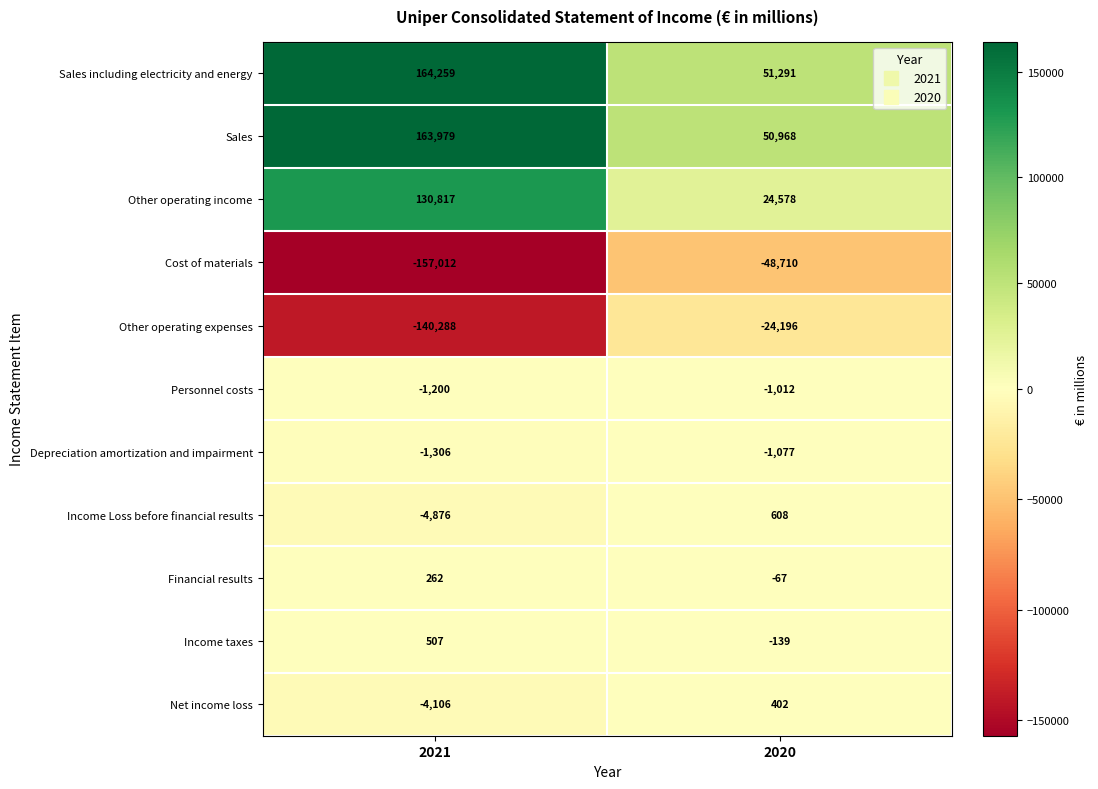

What is the difference between the Financial results values at 2021 and 2020?

329